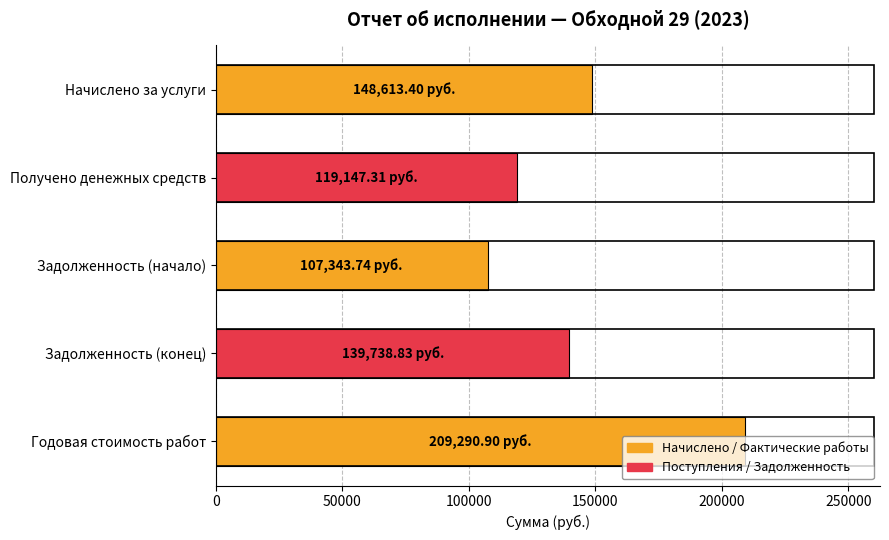

What is the sum of all values?

724134.2